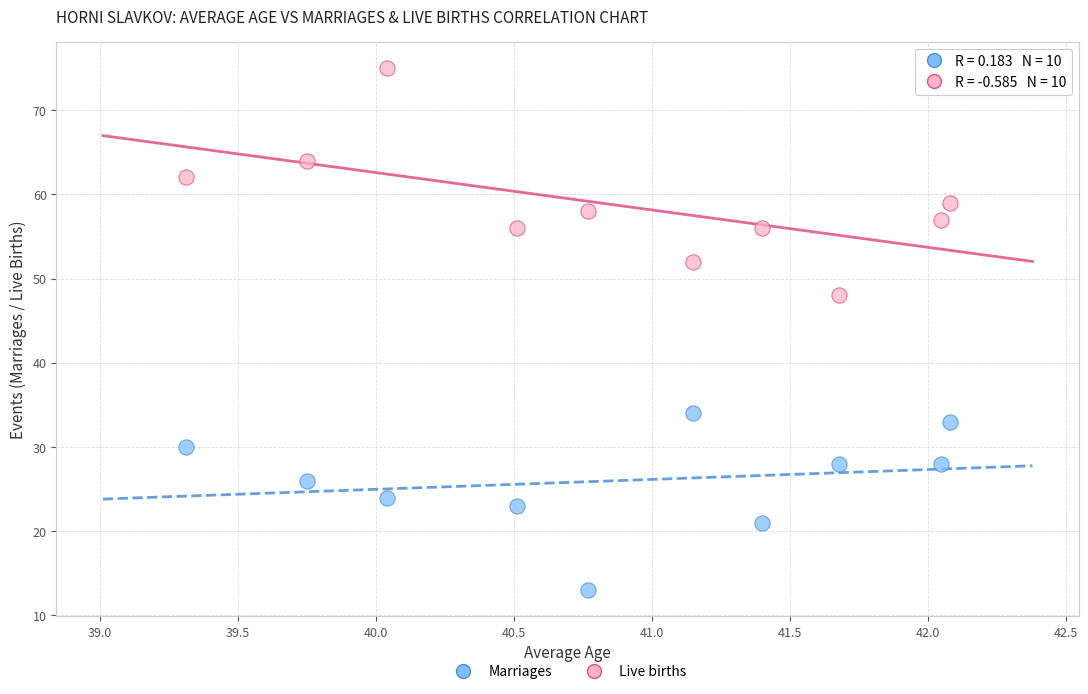

Across all data points, what is the range of Y values (max minus min)?

62